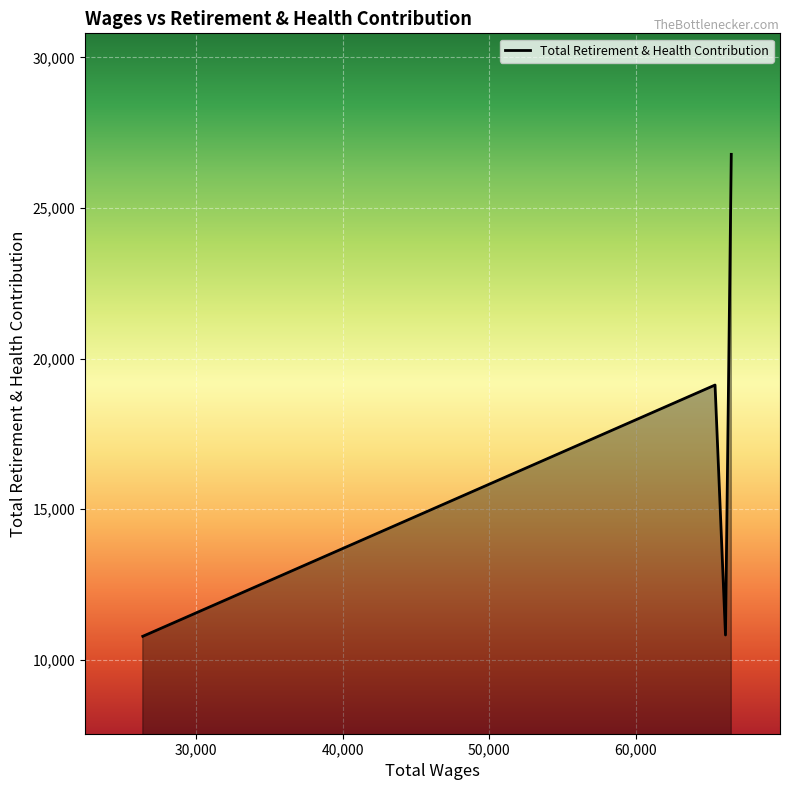

What is the sum of all values?

67514